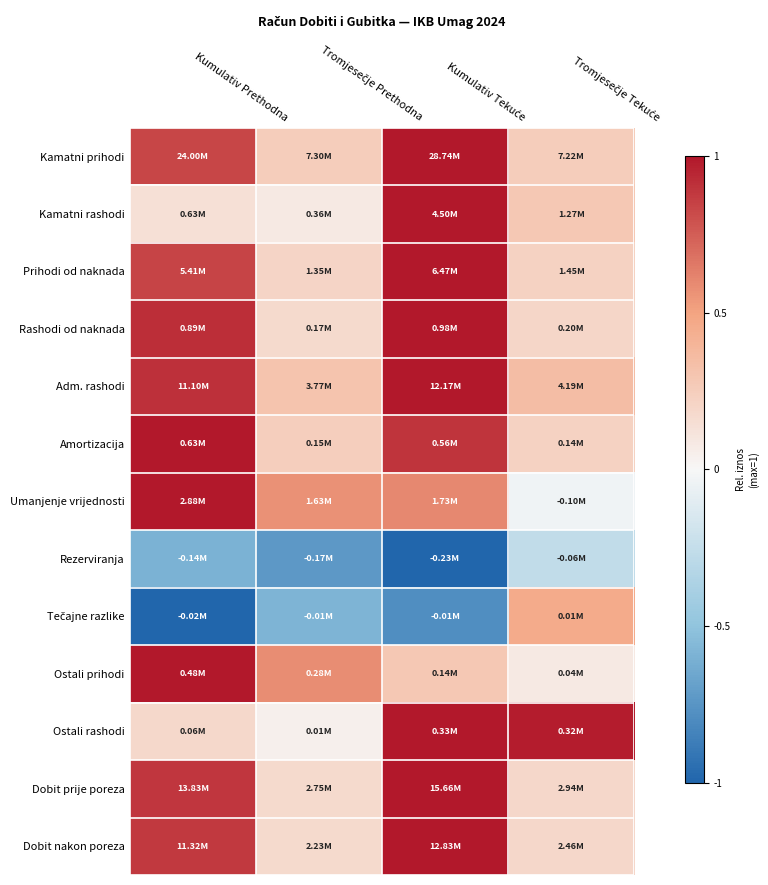

Which has a higher value, Kumulativ Prethodna or Tromjesečje Tekuće?

Kumulativ Prethodna